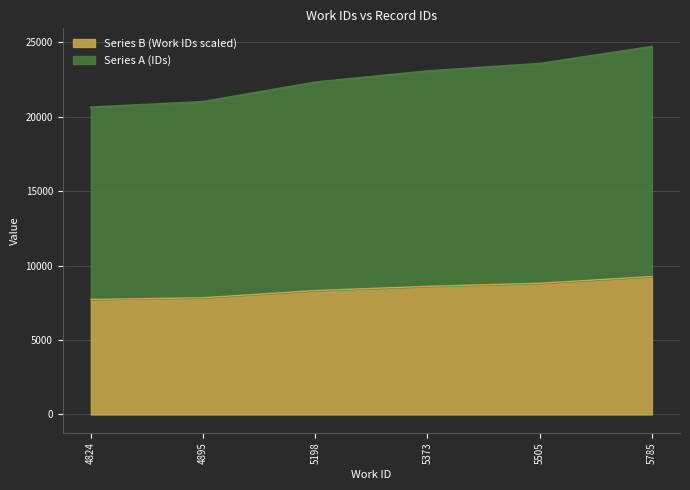

List the series in order of their overall mean, lowest first.

Series B (Work IDs scaled), Series A (IDs)